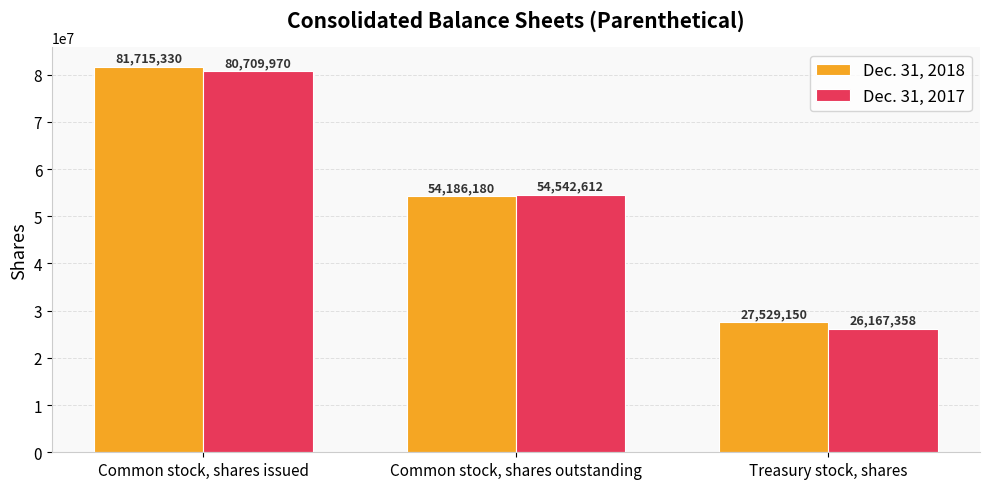

Count the Dec. 31, 2017 values in the range 26167358 to 80709970.

3